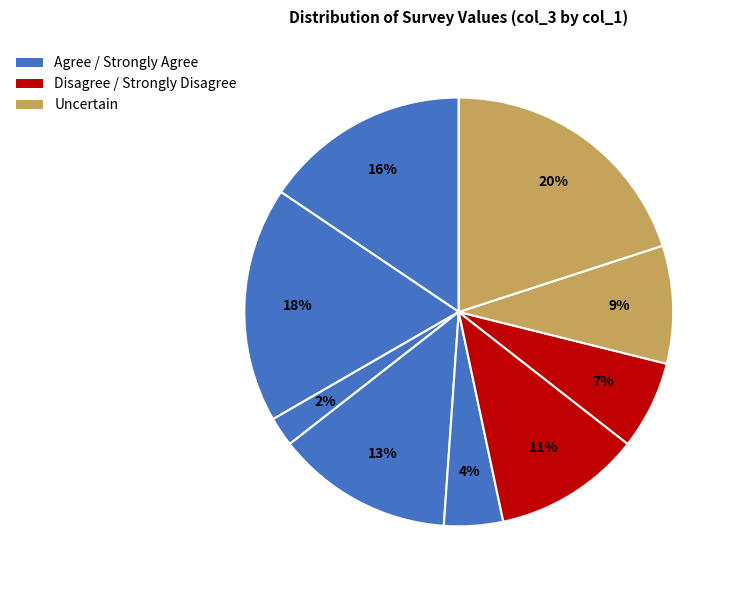

How many slices are in this pie chart?

9